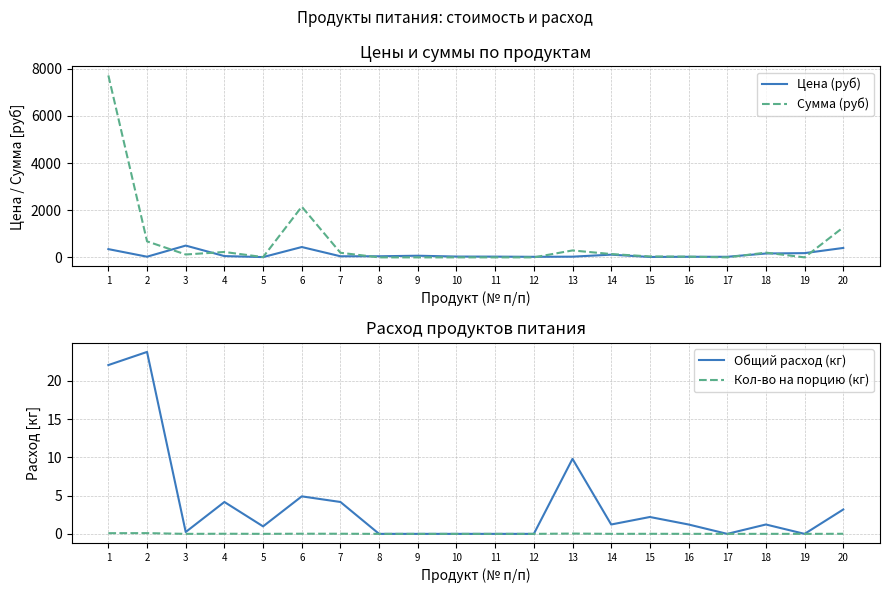

True or false: Сумма (руб) and Цена (руб) cross at least once.

True